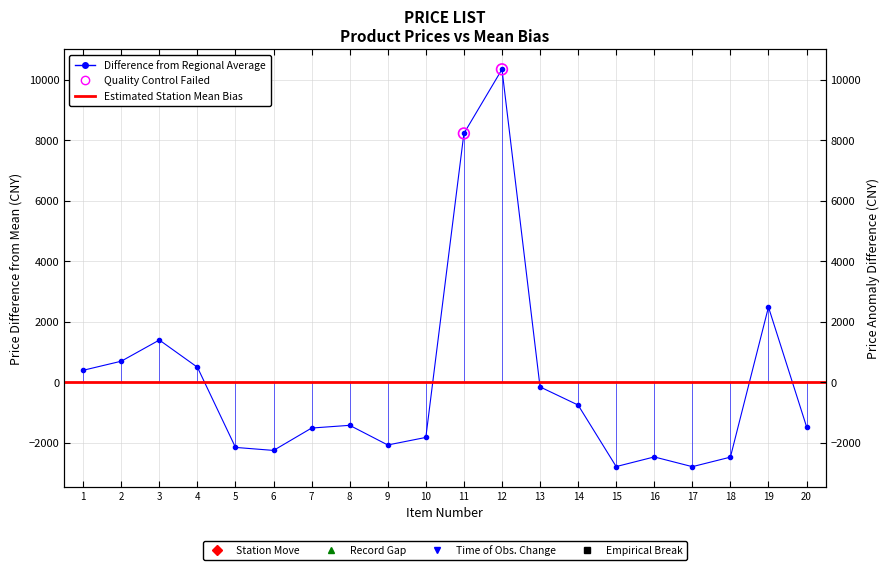

Which has a higher value, 8 or 2?

2